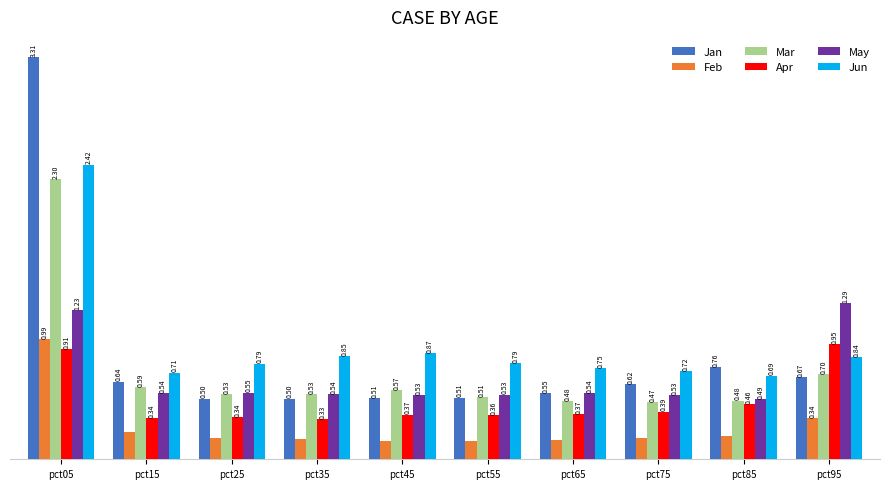

Which series has the largest range (max minus min)?

Jan